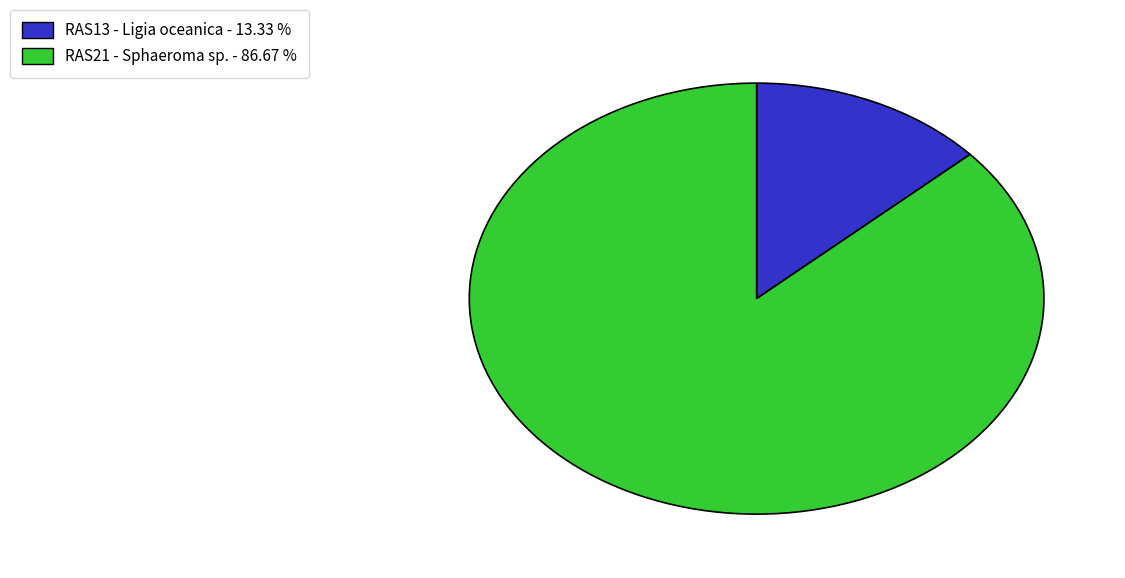

Count the number of slices in the pie.

2